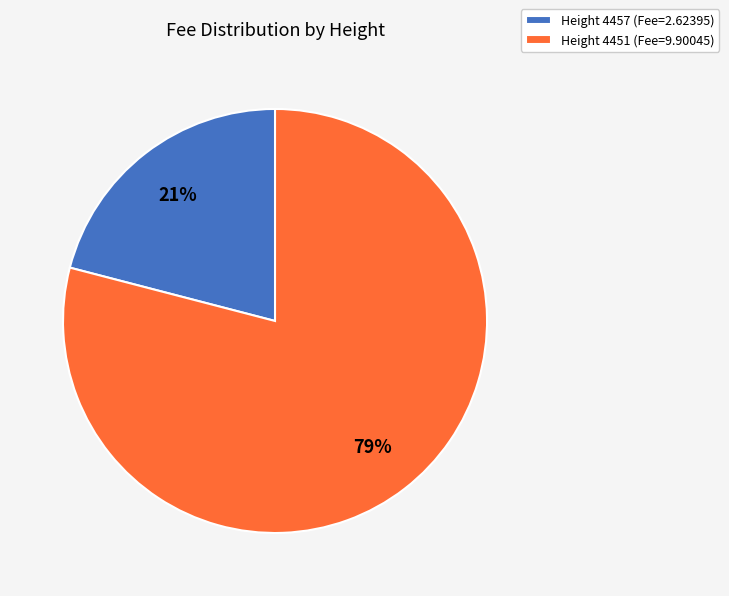

To the nearest percent, what portion does Height 4451 (Fee=9.90045) represent?

79%